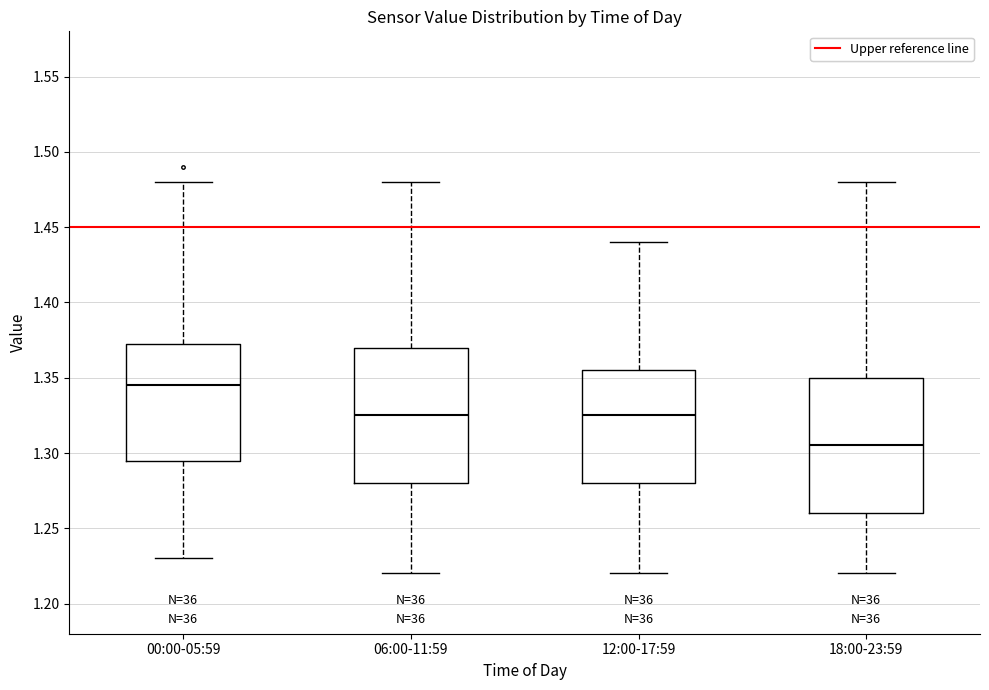

Where is the upper edge of the box for 00:00-05:59 on the y-axis? The values are not printed on the chart, so give them approximately, as read against the axis.

1.375